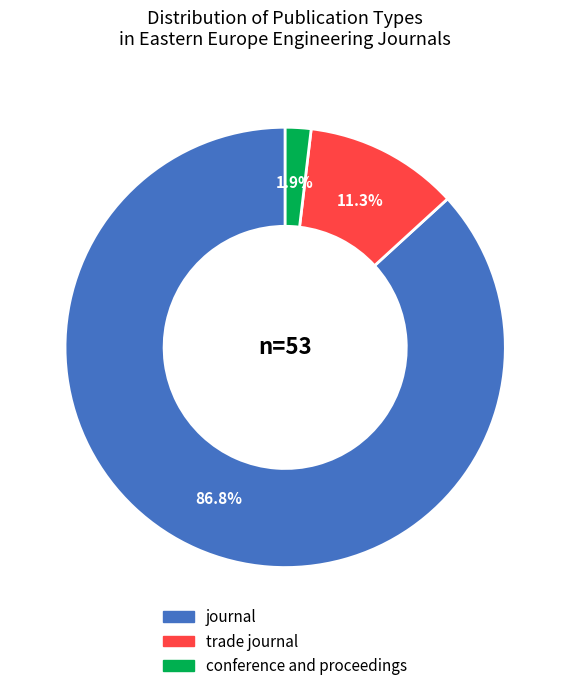

Combined, what portion of the pie is journal and conference and proceedings?

88.7%